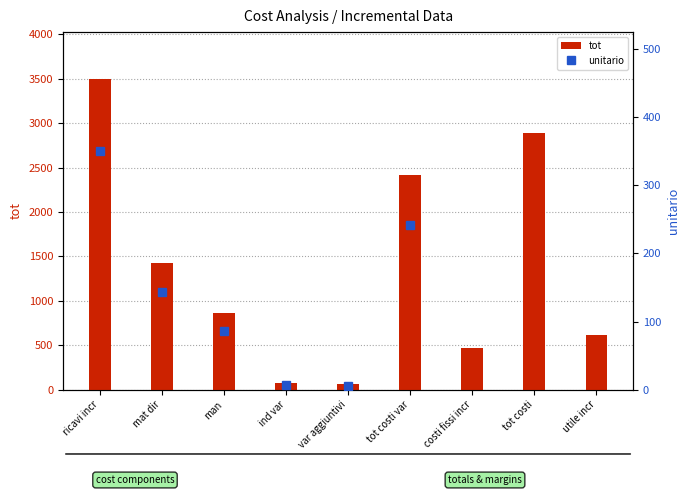

What is the value of the 9th bar from the left?

614.5